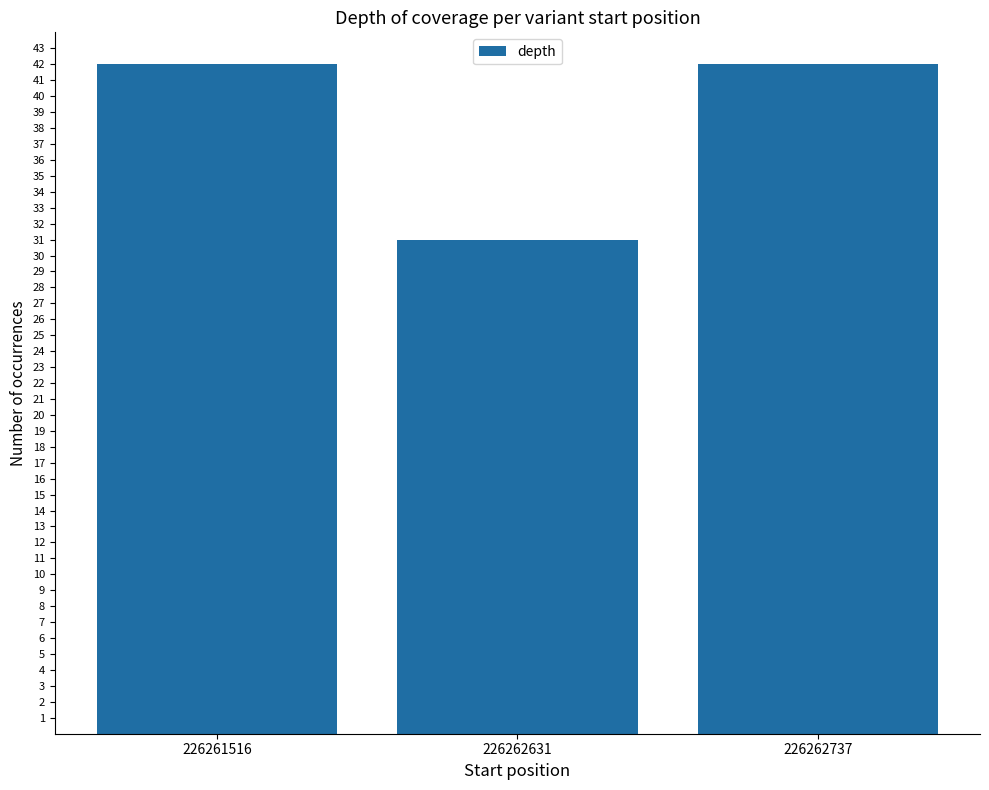

What is the greatest value displayed?

42